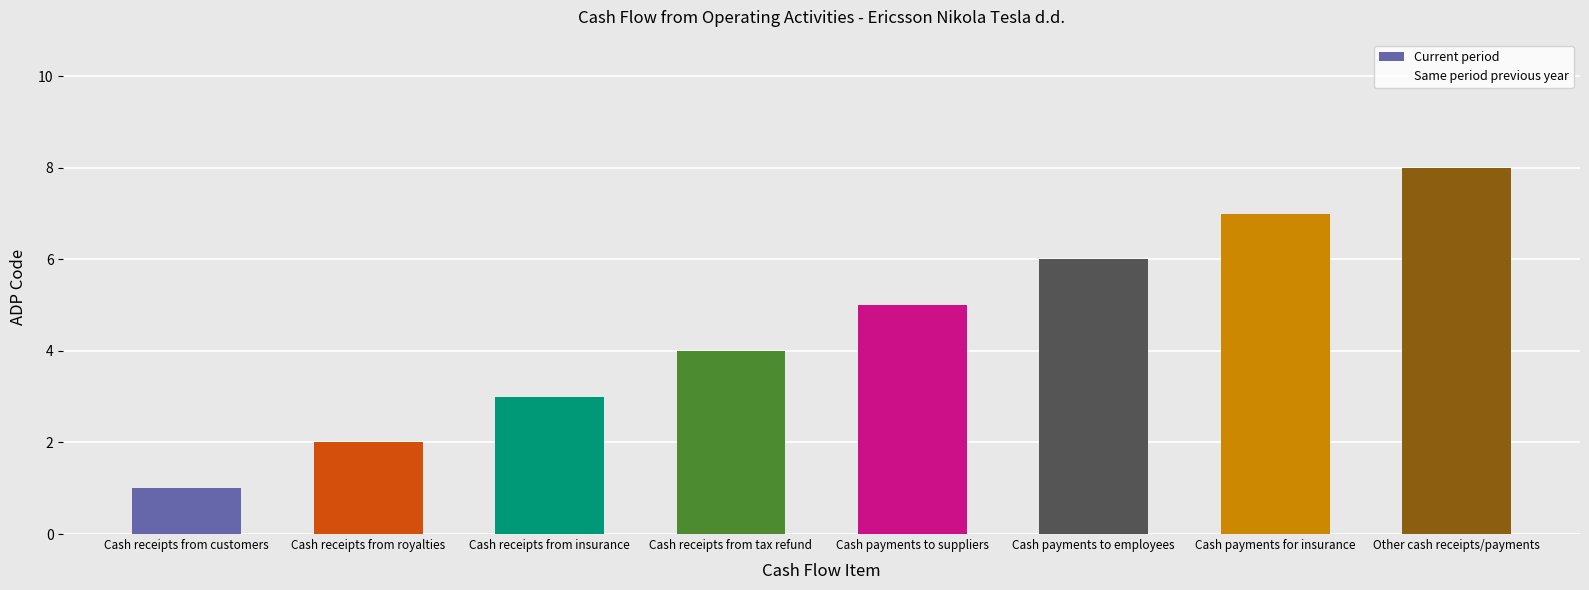

List the labels in order of value, smallest first.

Cash receipts from customers, Cash receipts from royalties, Cash receipts from insurance, Cash receipts from tax refund, Cash payments to suppliers, Cash payments to employees, Cash payments for insurance, Other cash receipts/payments